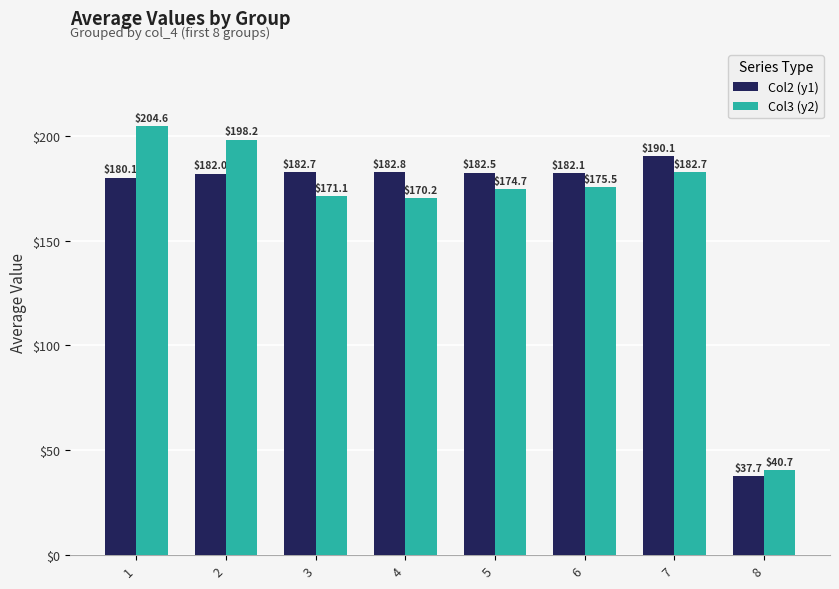

What is the total value across all series at 5?

357.1